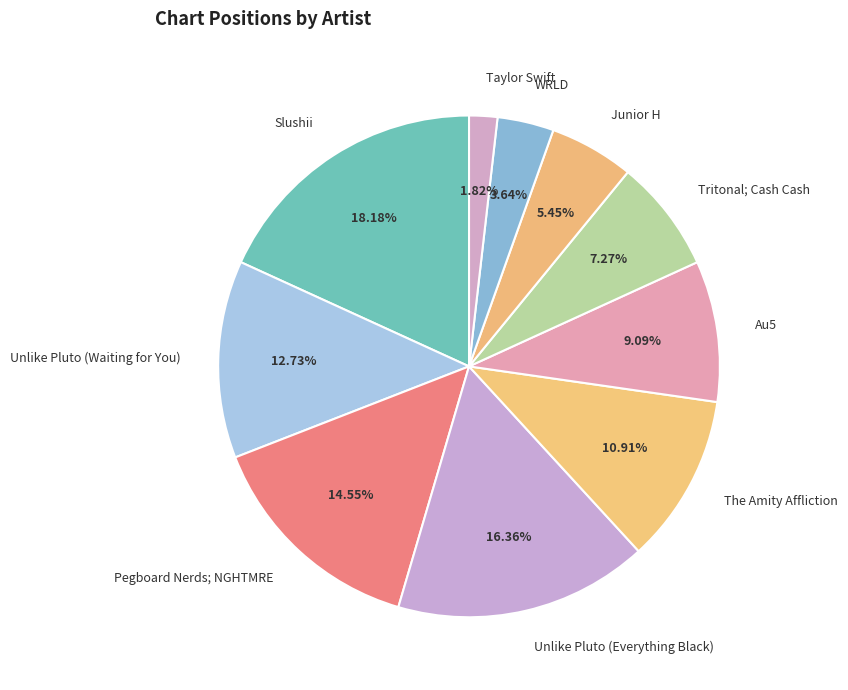

Does Slushii represent more than half of the total?

No